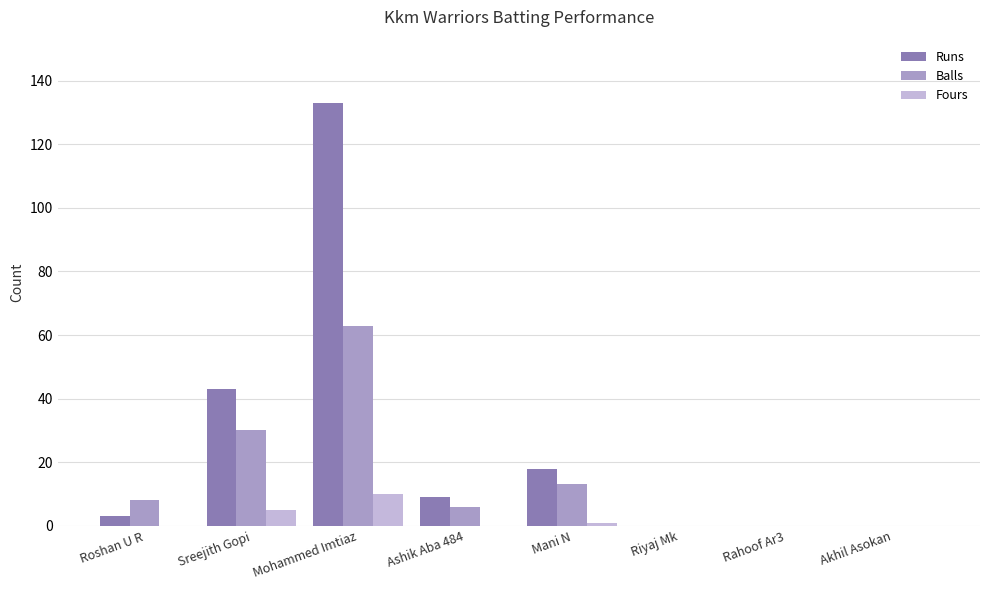

Which series has the largest total across all categories?

Runs